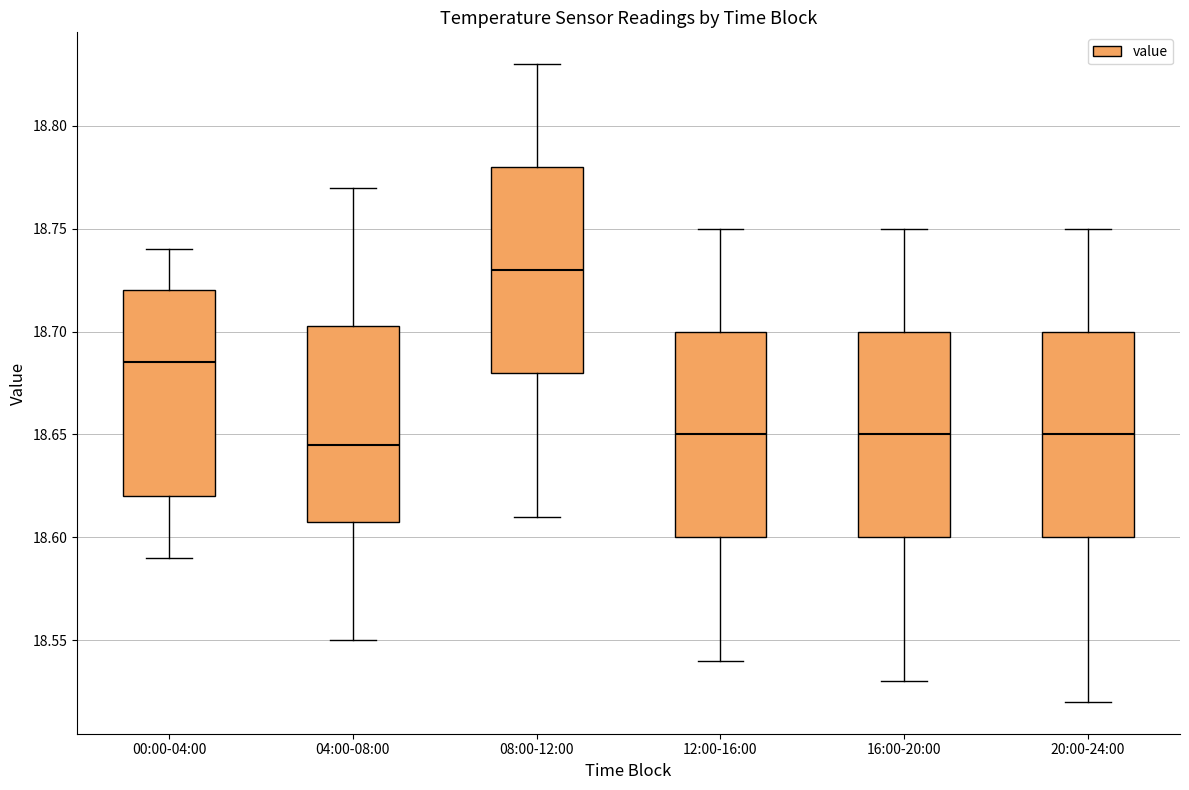

Reading left to right, transcribe this box plot: for each box, give where its median line is, the range the box spans, and where its two whiskers end, as read against the y-axis. The values are not printed on the chart, so give them approximately, as read against the axis.

00:00-04:00: median 18.685, box 18.620 to 18.720, whiskers 18.590 to 18.740
04:00-08:00: median 18.645, box 18.610 to 18.705, whiskers 18.550 to 18.770
08:00-12:00: median 18.730, box 18.680 to 18.780, whiskers 18.610 to 18.830
12:00-16:00: median 18.650, box 18.600 to 18.700, whiskers 18.540 to 18.750
16:00-20:00: median 18.650, box 18.600 to 18.700, whiskers 18.530 to 18.750
20:00-24:00: median 18.650, box 18.600 to 18.700, whiskers 18.520 to 18.750